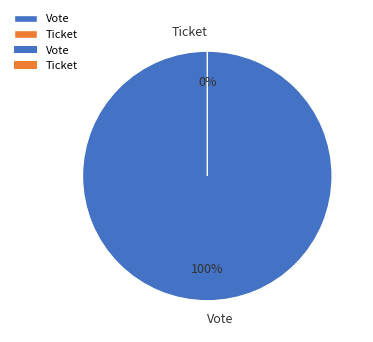

To the nearest percent, what is the difference between the largest and smallest slice percentages?

100%